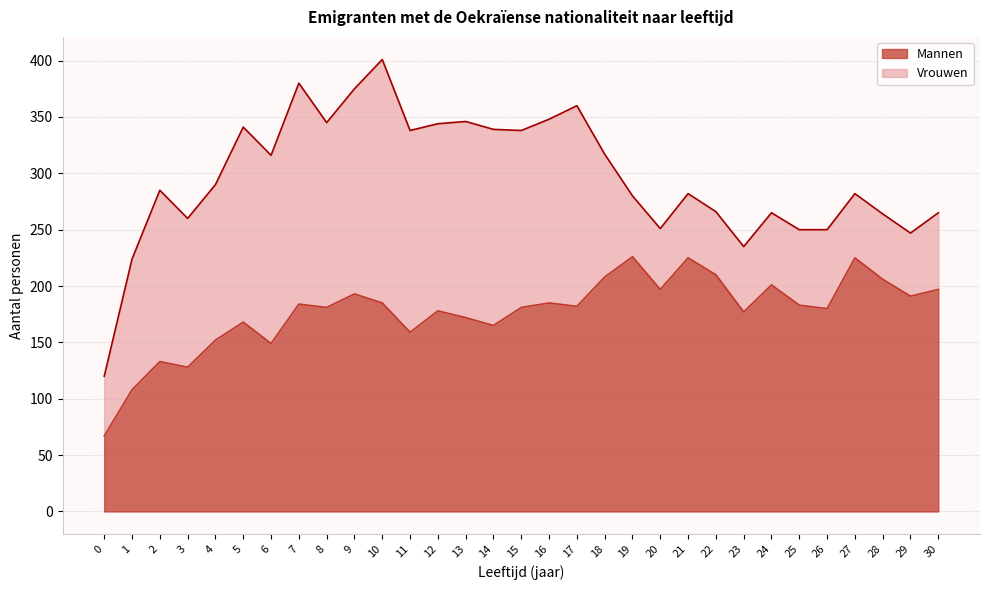

Does the chart display data point markers on the line(s)?

No